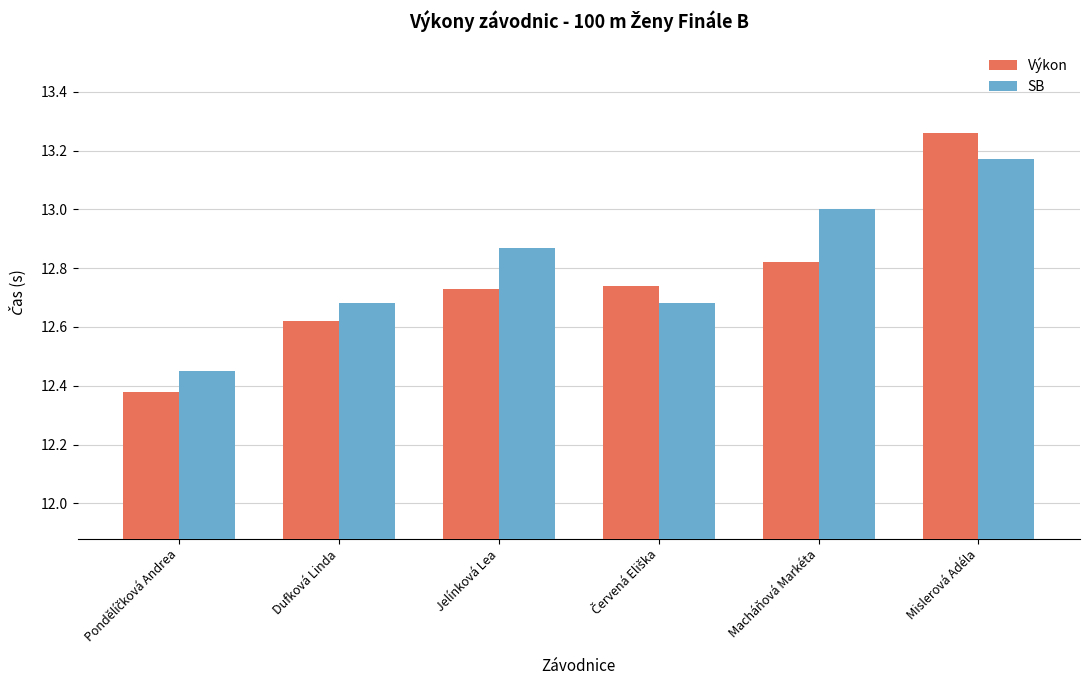

At Macháňová Markéta, list the series in order from smallest to largest.

Výkon, SB